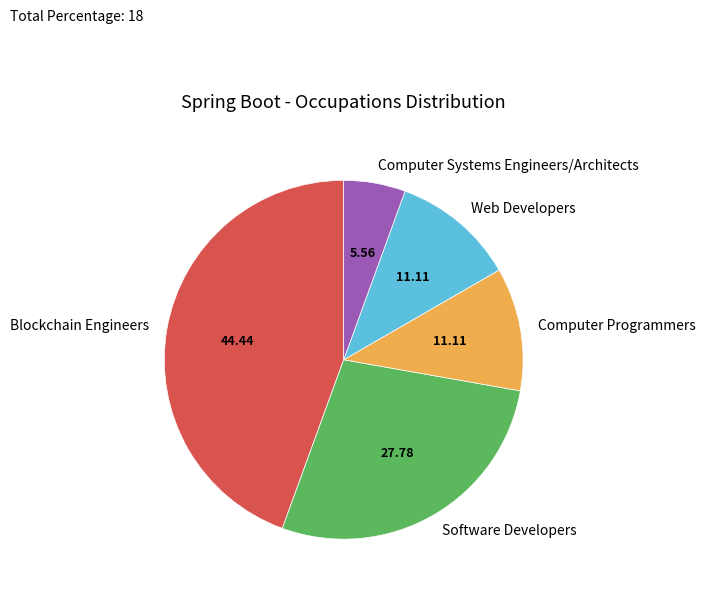

The Software Developers slice represents 33% of the pie. True or false?

False